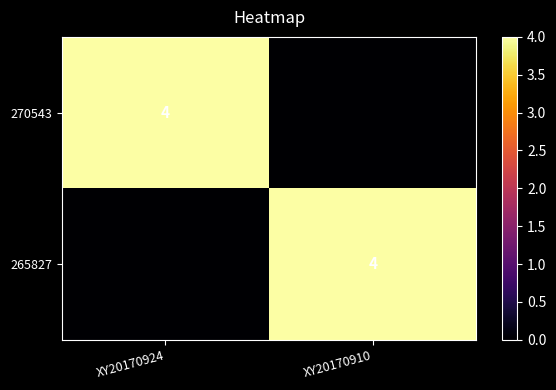

The 265827 series shows 1 at XY20170910. True or false?

False